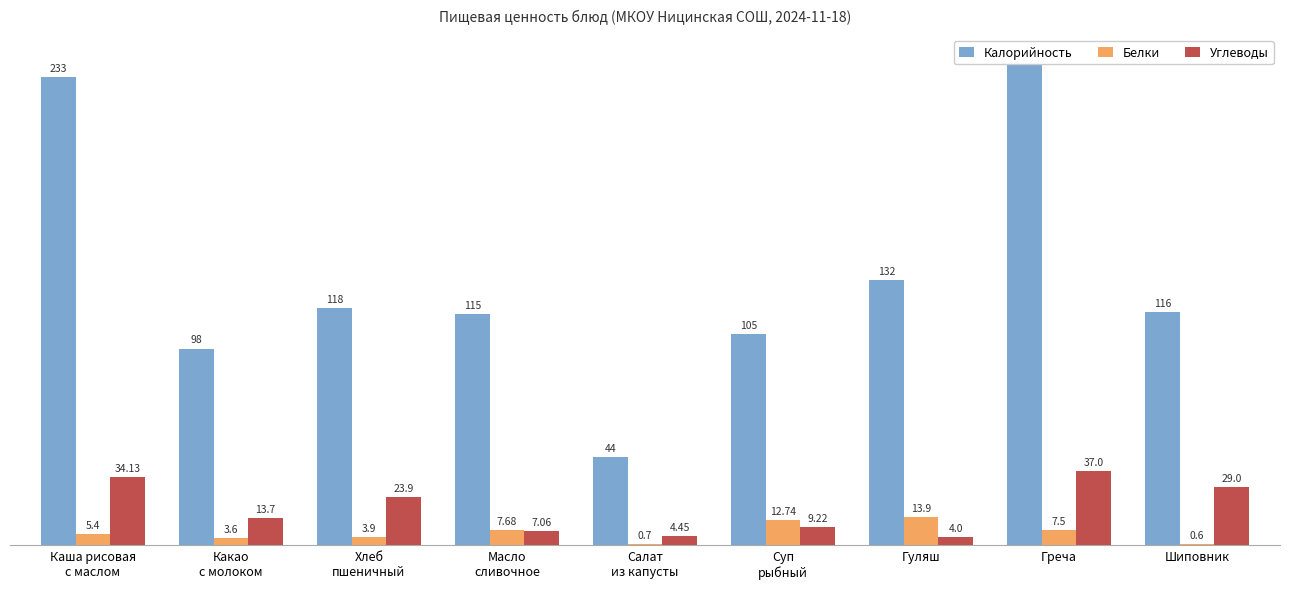

How many bars are there in each group?

3